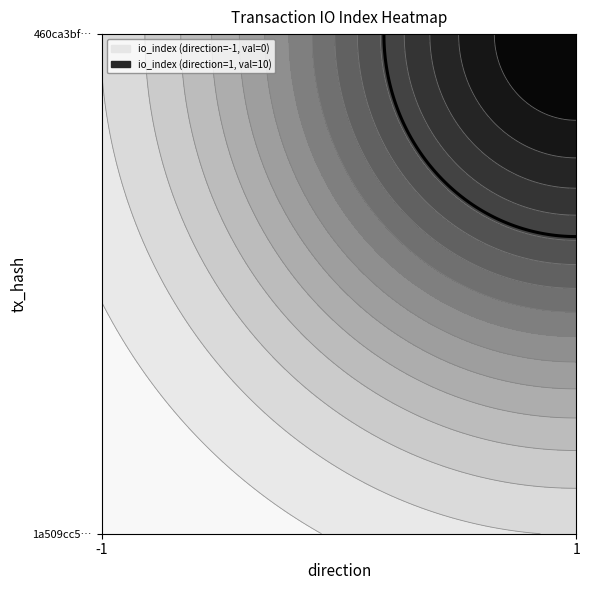

Reading left to right, extract all data points from this chart.

tx1: 0	0
tx2: 10	0